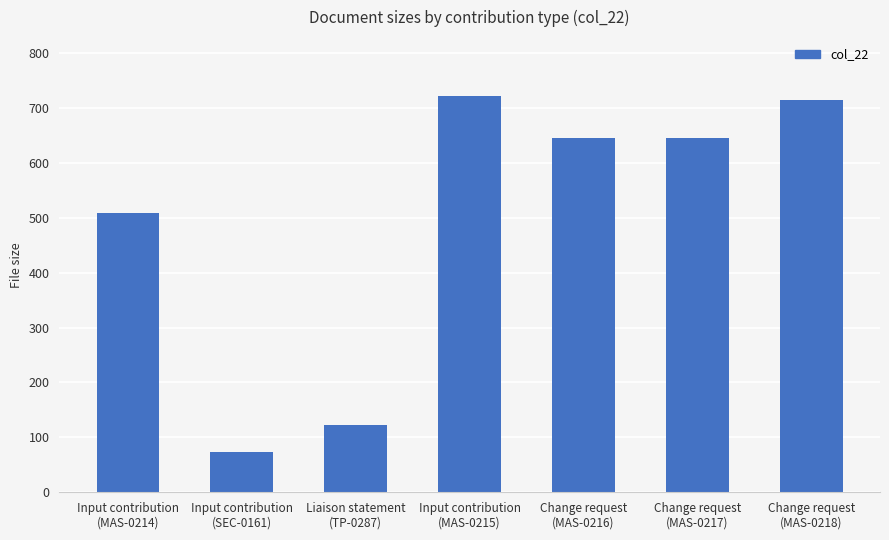

What is the difference between the values at Input contribution
(MAS-0214) and Change request
(MAS-0217)?

137